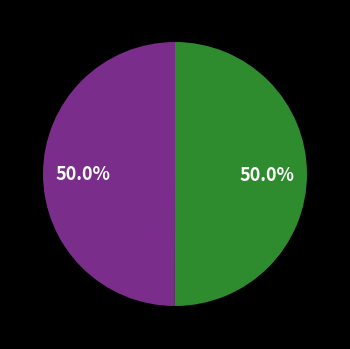

To the nearest percent, what is the average slice percentage?

50%